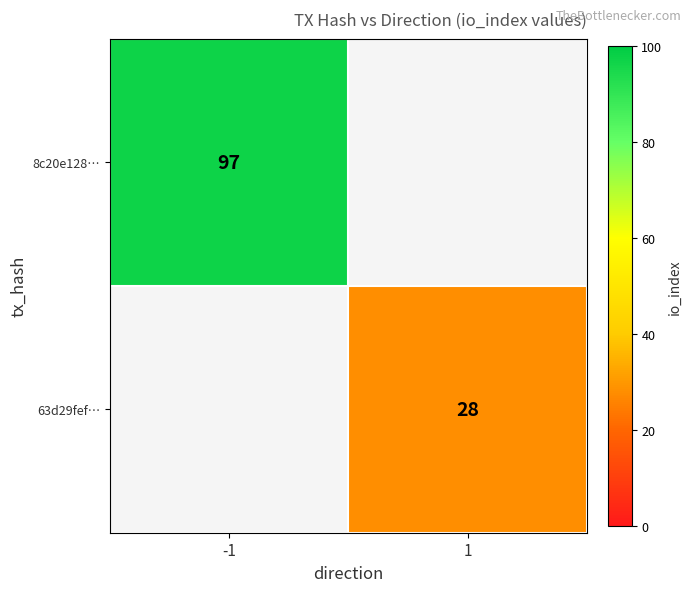

Is it true that 63d29fef… equals 44 at 1?

False